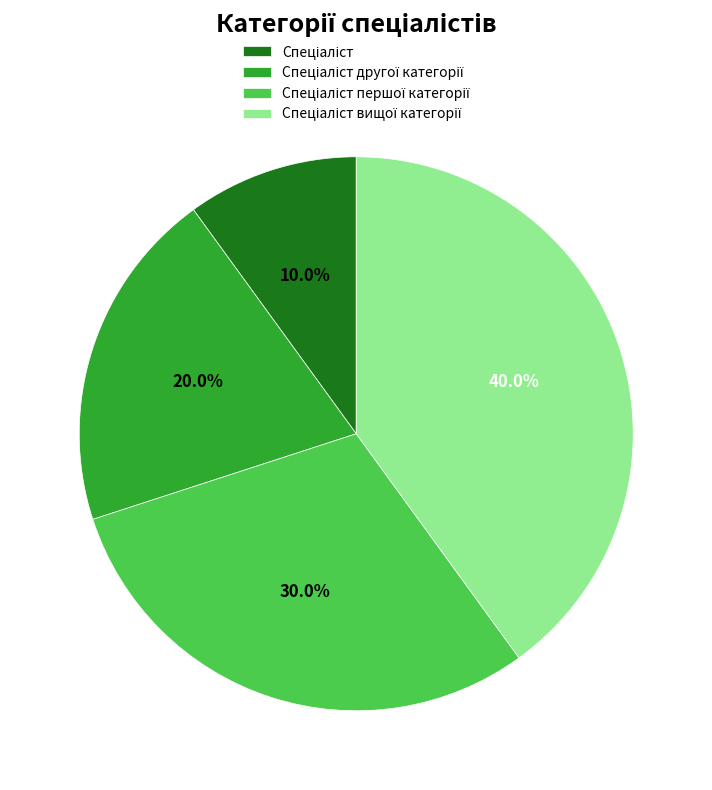

Is there a majority slice in this chart?

No